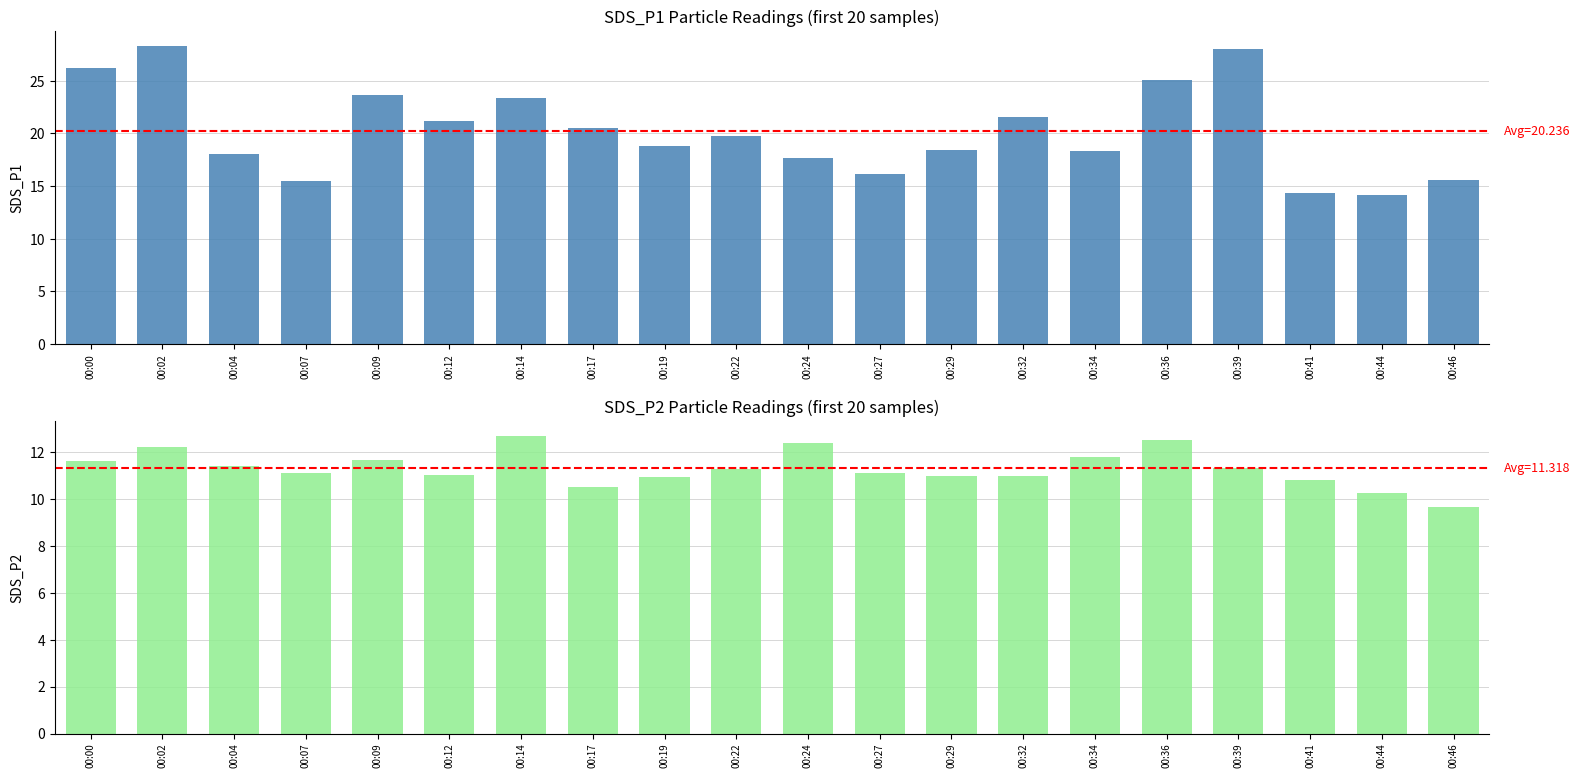

Is it true that SDS_P1 equals 28.3 at 00:02?

True